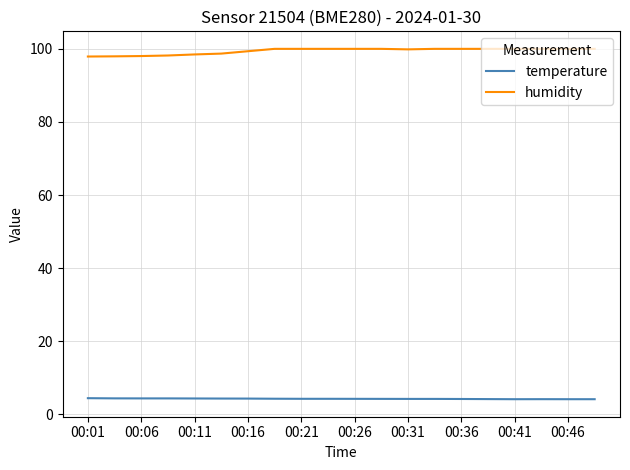

What are all the series names shown in the legend?

temperature, humidity